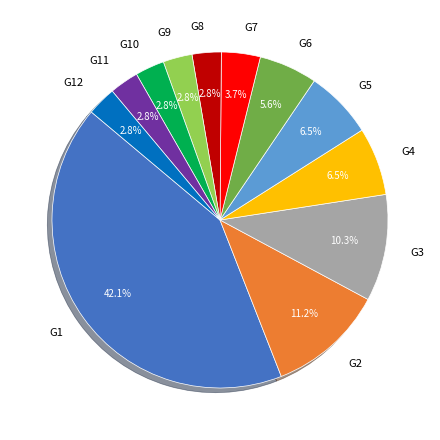

Which has a higher value, G7 or G5?

G5